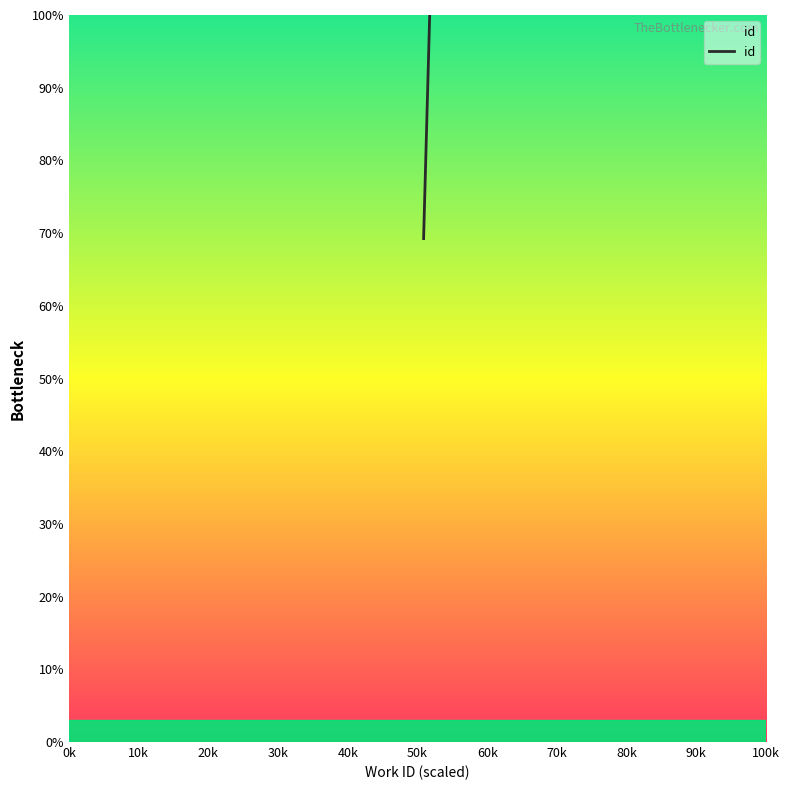

Is it true that the value at 5088 is 69.4?

True